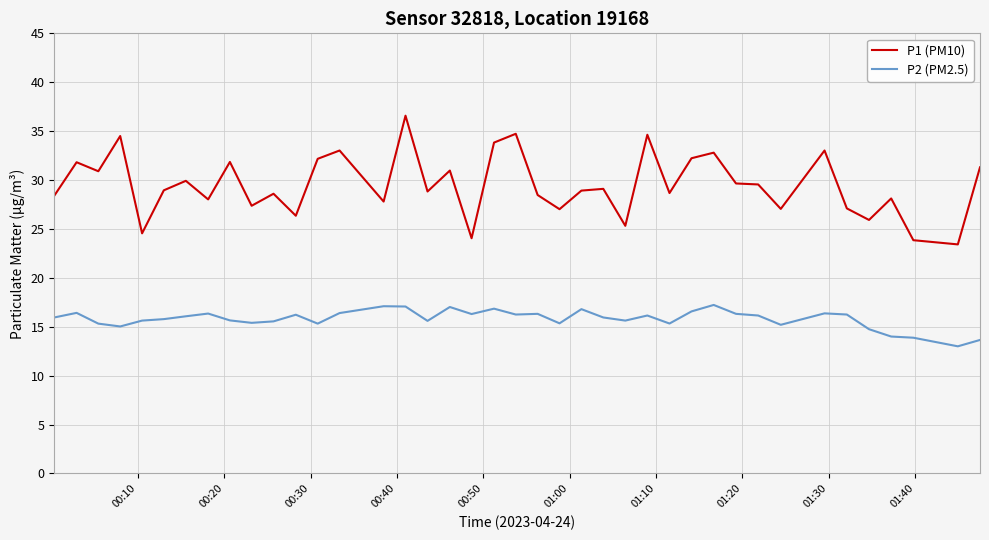

What is the maximum value shown in the chart?

36.6